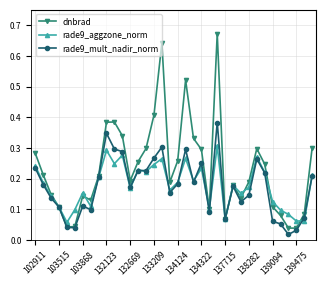

True or false: dnbrad has more than 1 points higher than both neighbors.

True